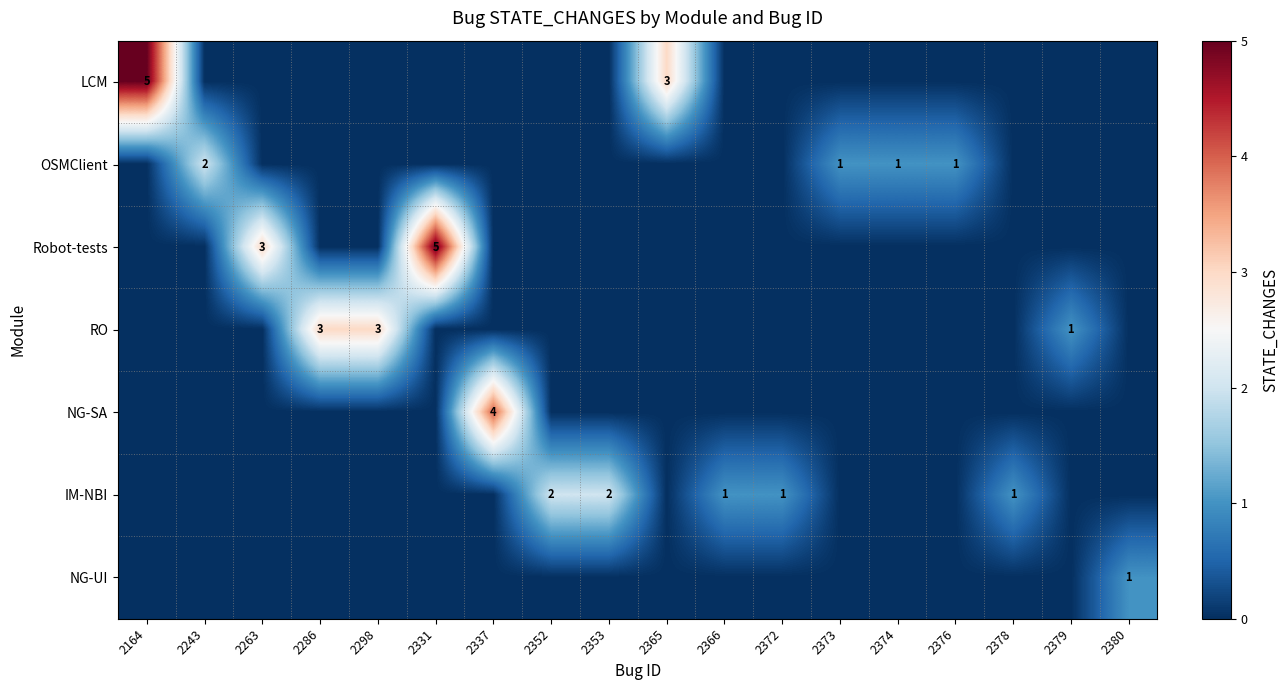

Which has a higher value, 2337 or 2263?

2337